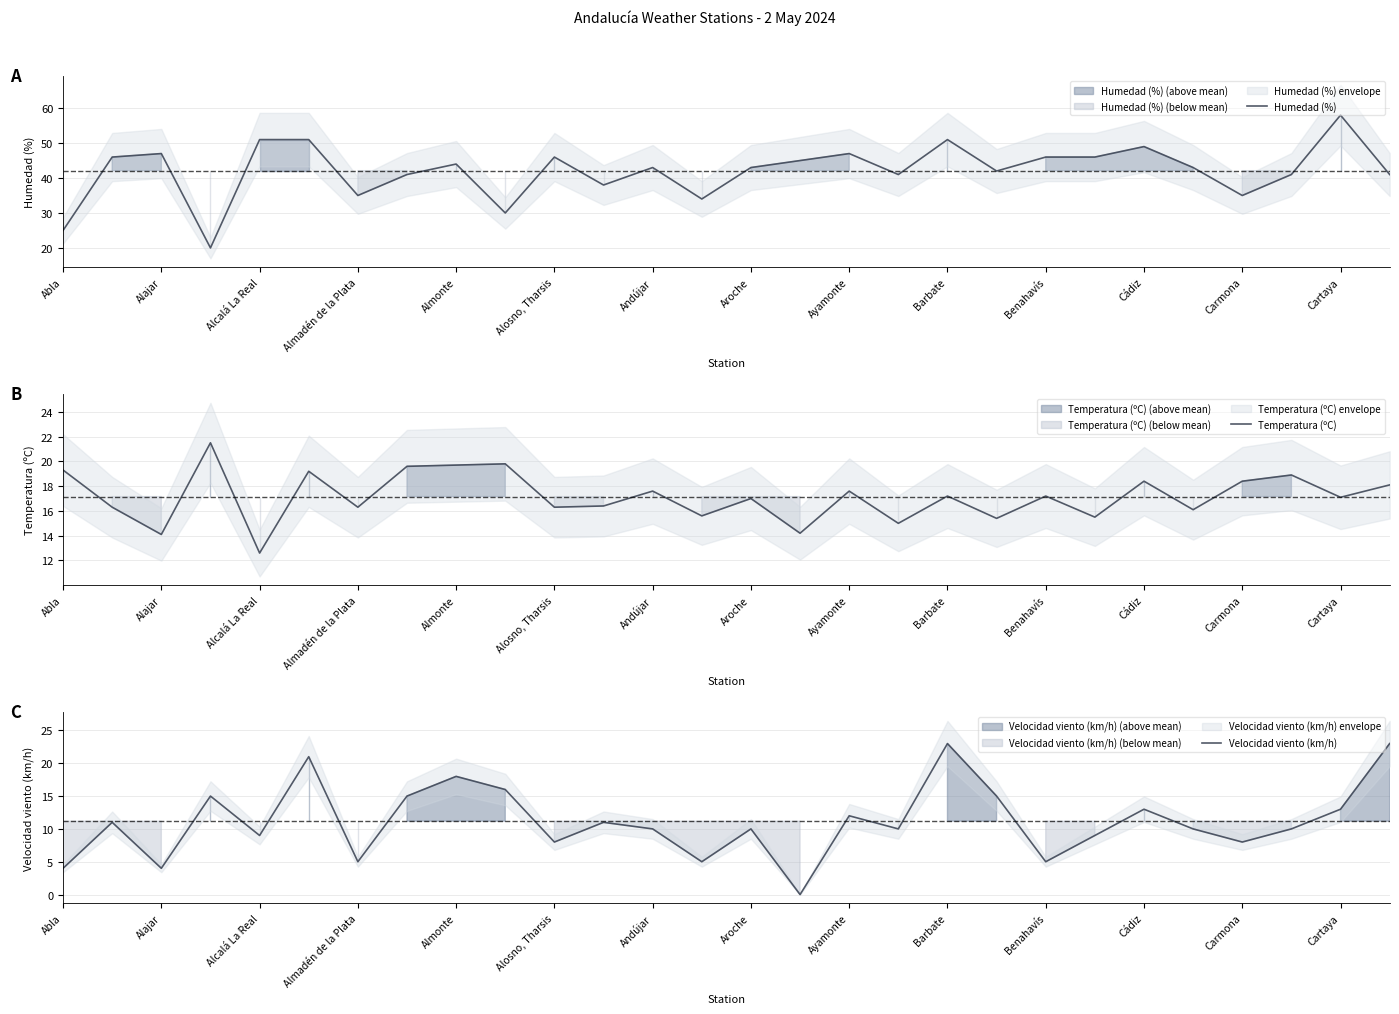

What is the highest value of the Humedad (%) series?

58